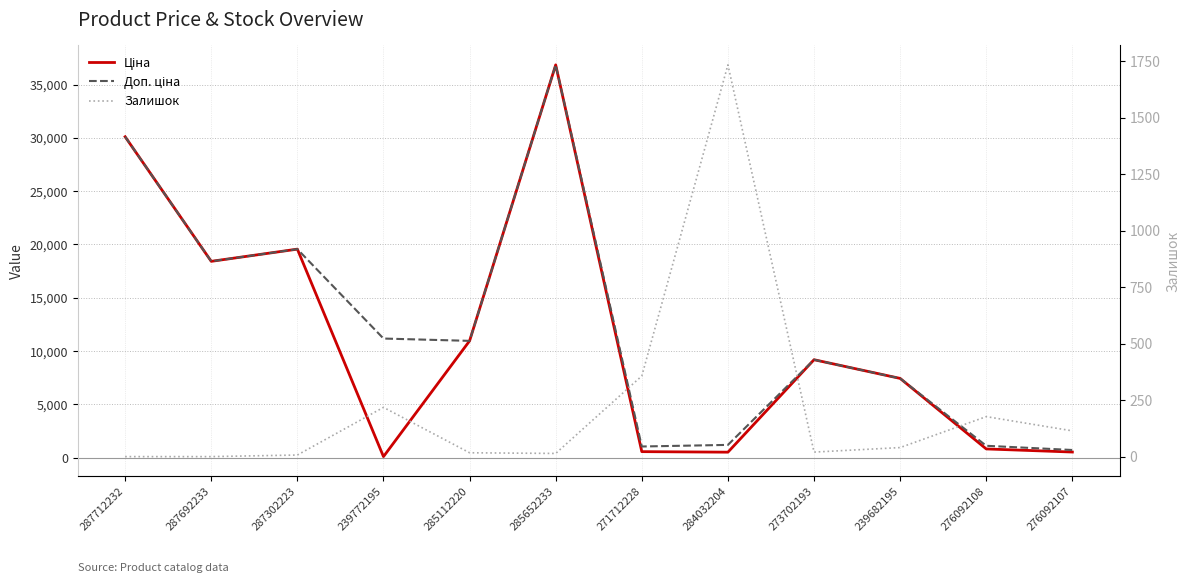

How many intersections are there between Залишок and Ціна?

4